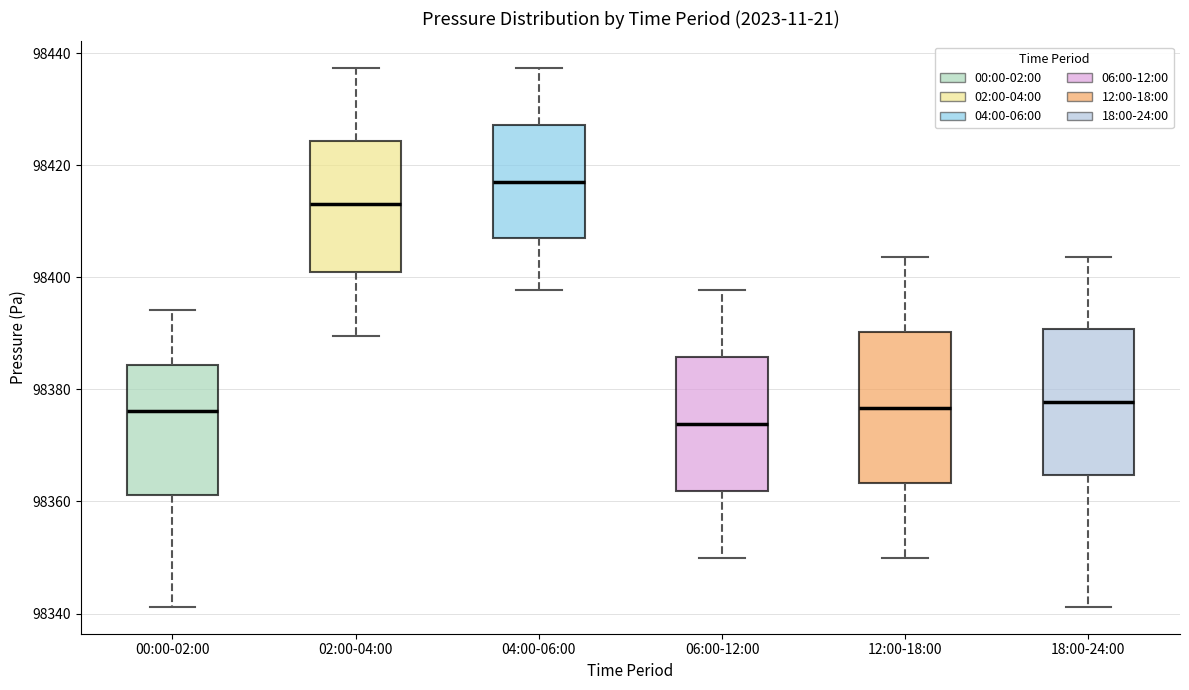

Where does the median line of the box for 18:00-24:00 sit on the y-axis? The values are not printed on the chart, so give them approximately, as read against the axis.

98378